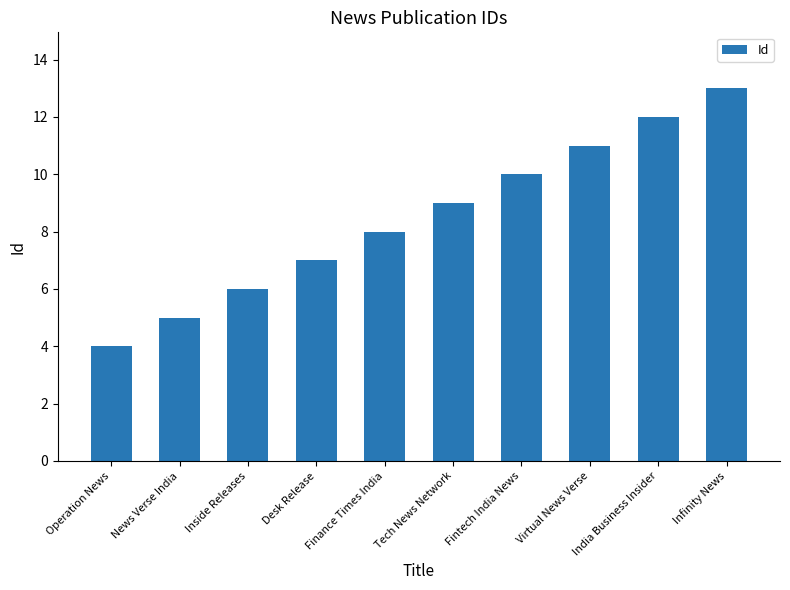

What is the approximate value at News Verse India?

5